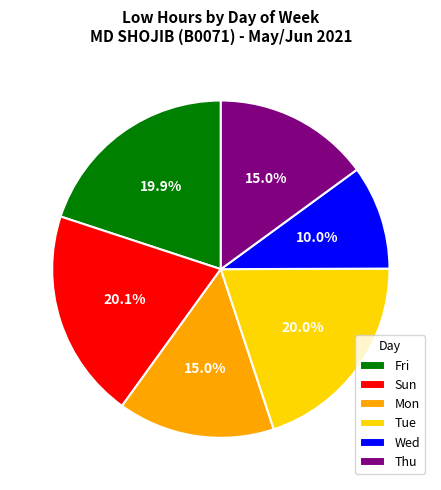

Which slice is the smallest?

Wed